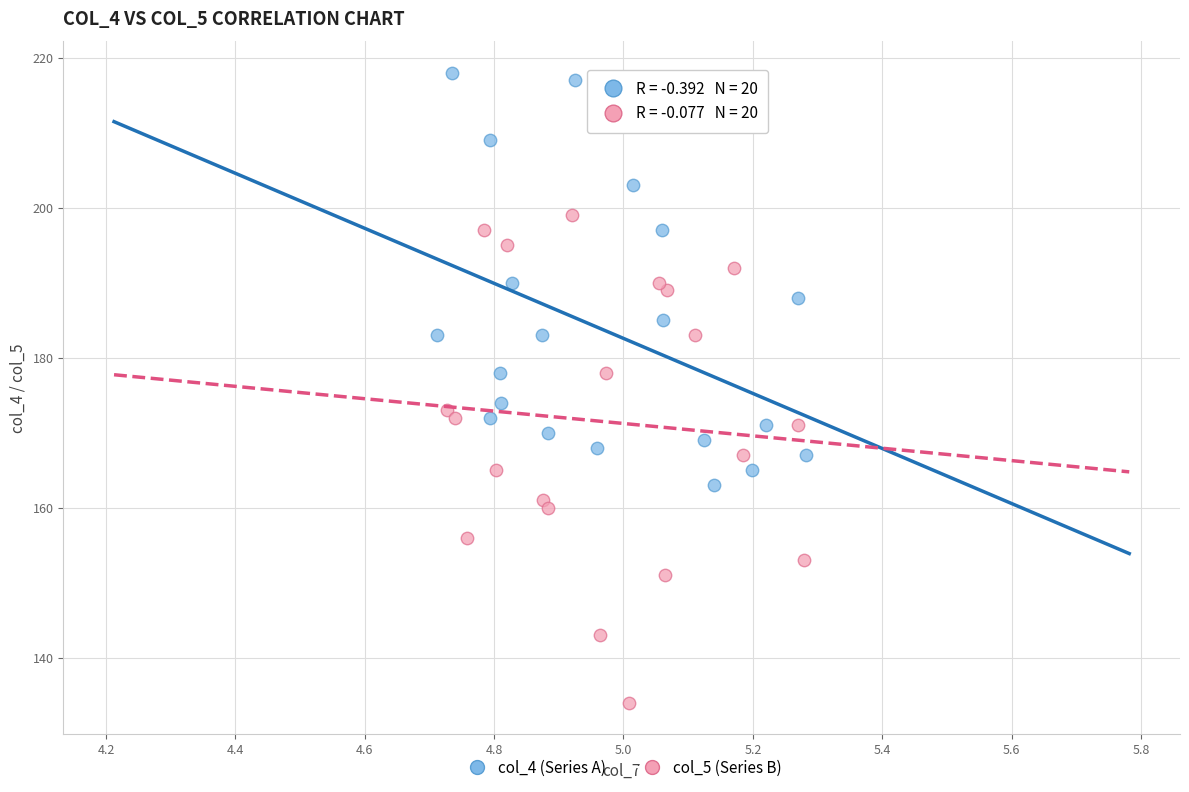

Which series reaches the minimum Y coordinate?

col_5 (Series B)